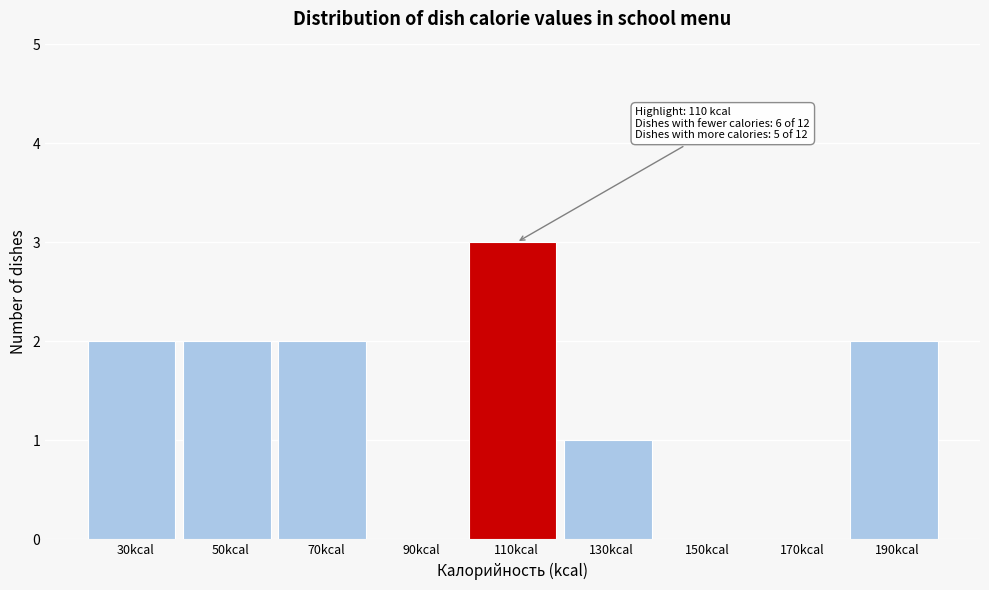

Reading left to right, list all the values displayed in this chart.

30kcal=2	50kcal=2	70kcal=2	90kcal=0	110kcal=3	130kcal=1	150kcal=0	170kcal=0	190kcal=2